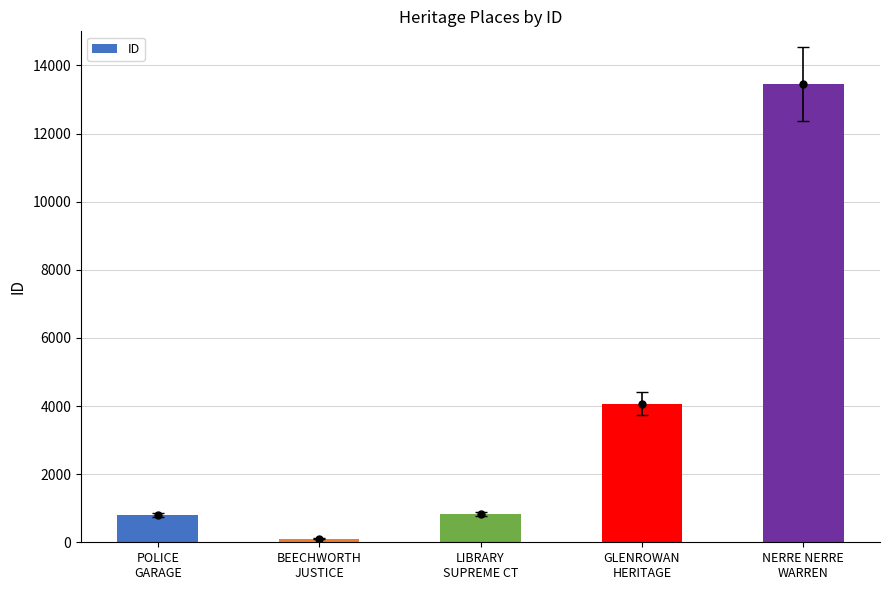

Approximately how many times larger is the value at POLICE
GARAGE compared to LIBRARY
SUPREME CT?

1.0